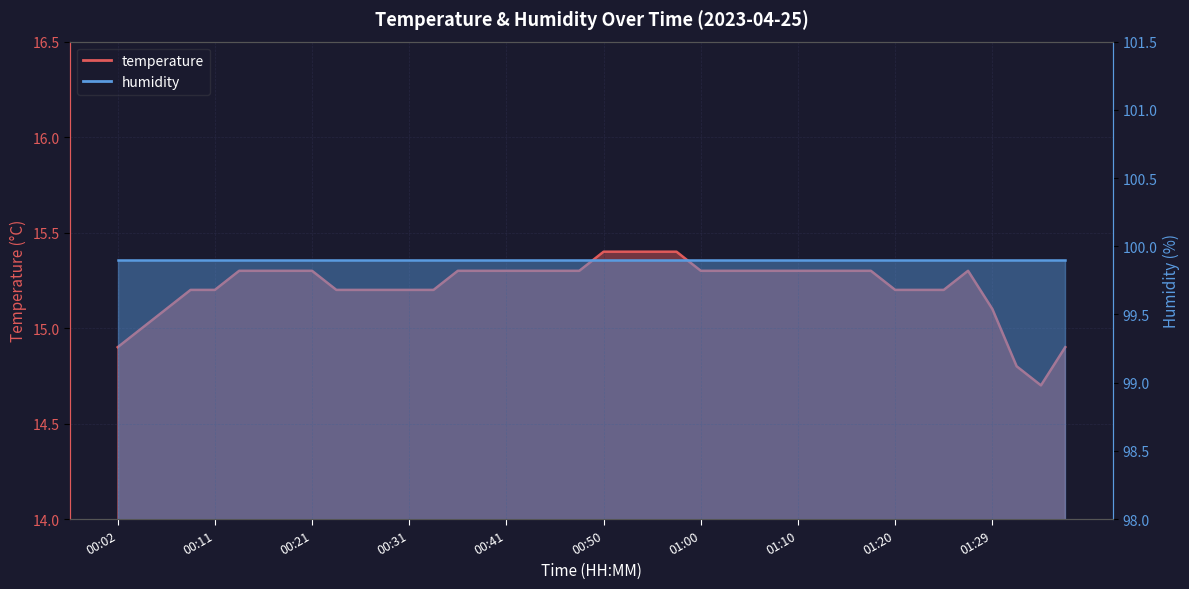

Which label corresponds to the largest value in the chart?

00:50